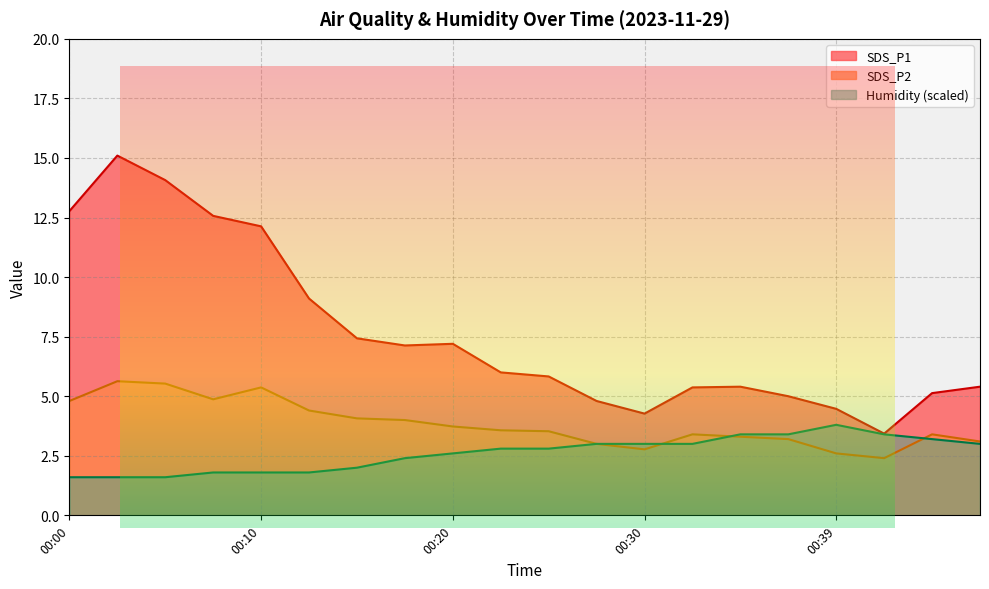

The SDS_P2 series shows 3.0 at 00:27. True or false?

True